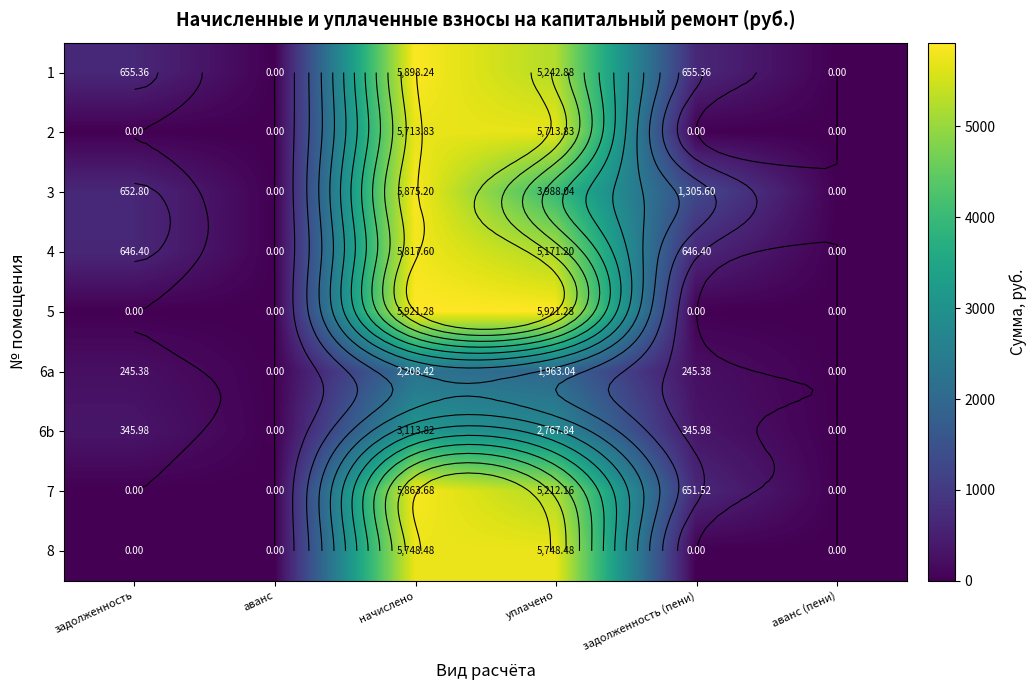

Which label corresponds to the smallest value in the chart?

аванс